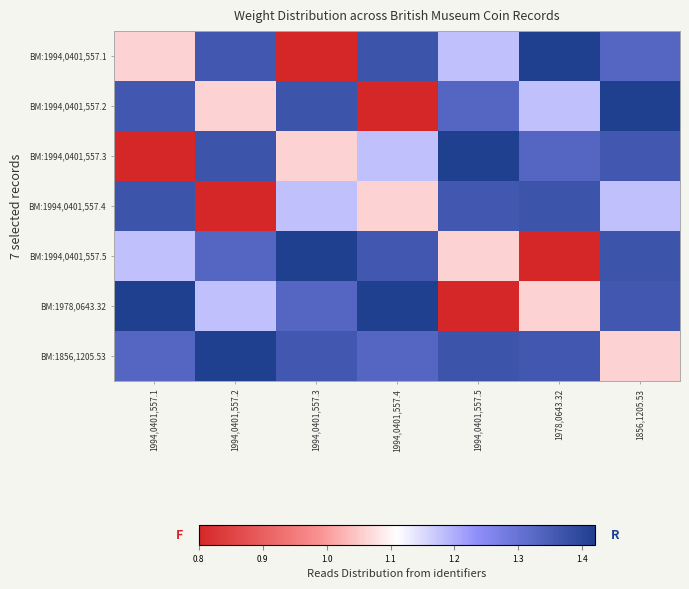

Which series has the widest spread of values?

BM:1994,0401,557.1